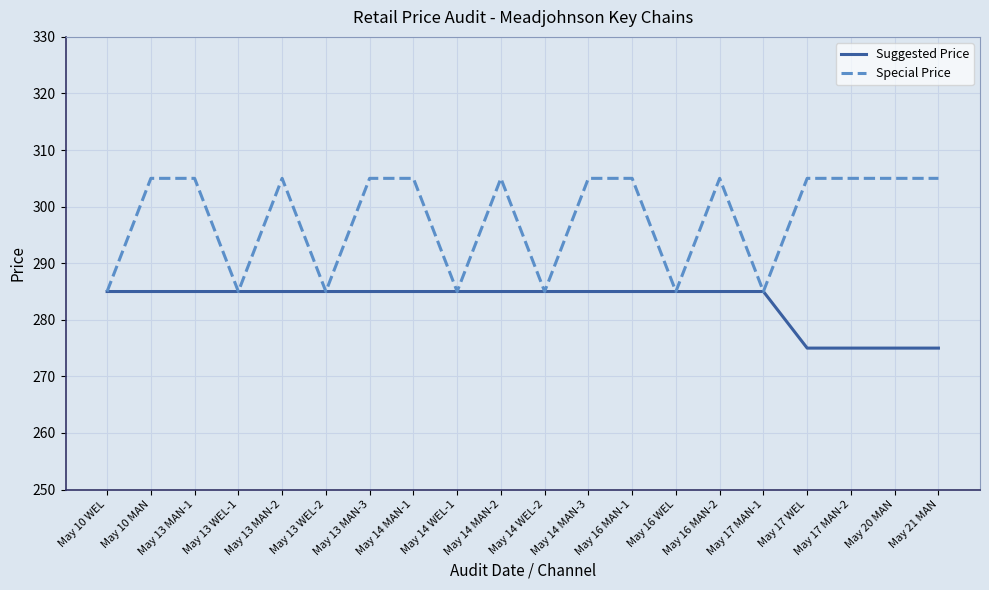

What position from the right is May 16 WEL?

7